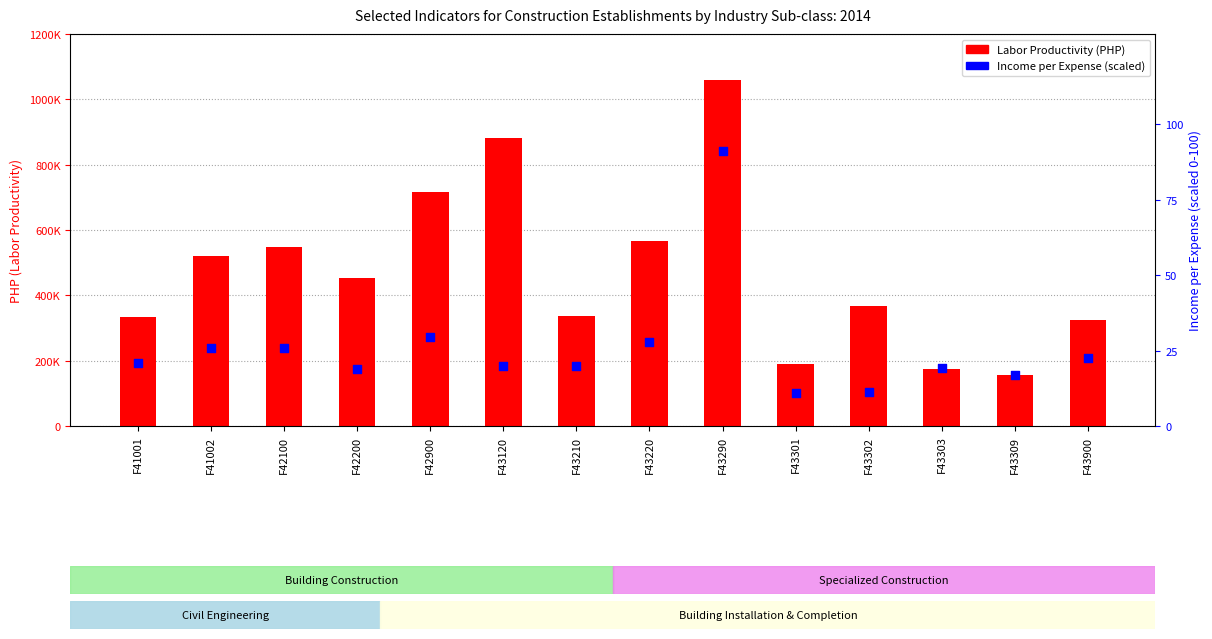

What is the total value across all series at F43220?

567272.1